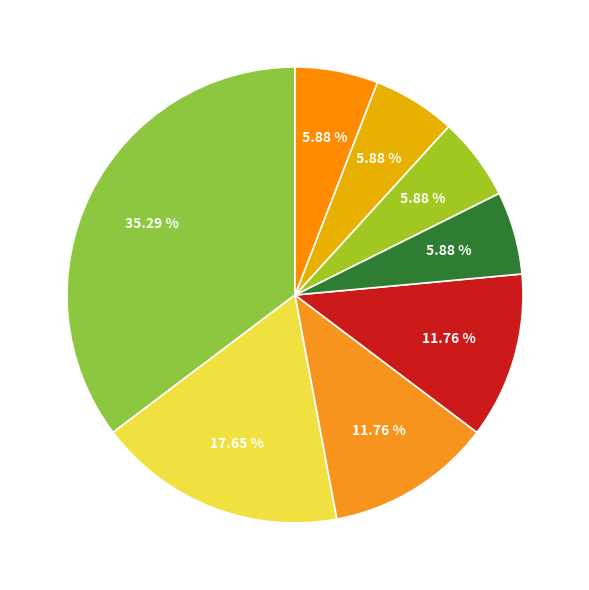

Which slice is the largest?

Ordinary Payment